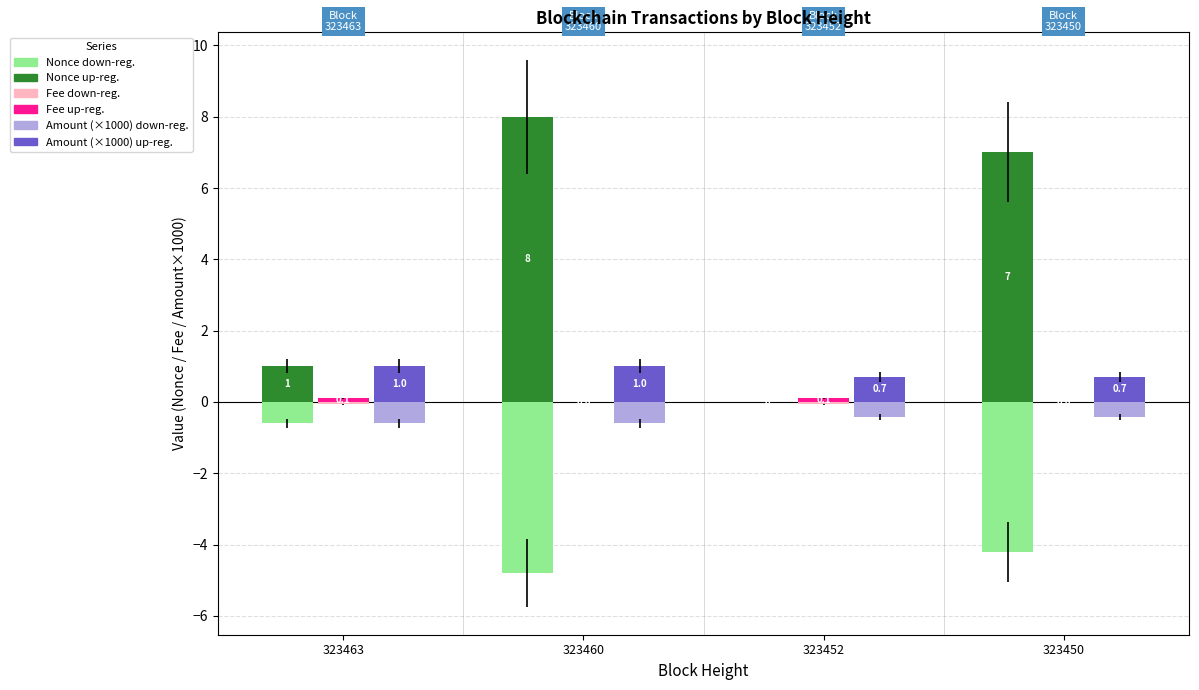

What is the total value across all series at 323452?

0.3